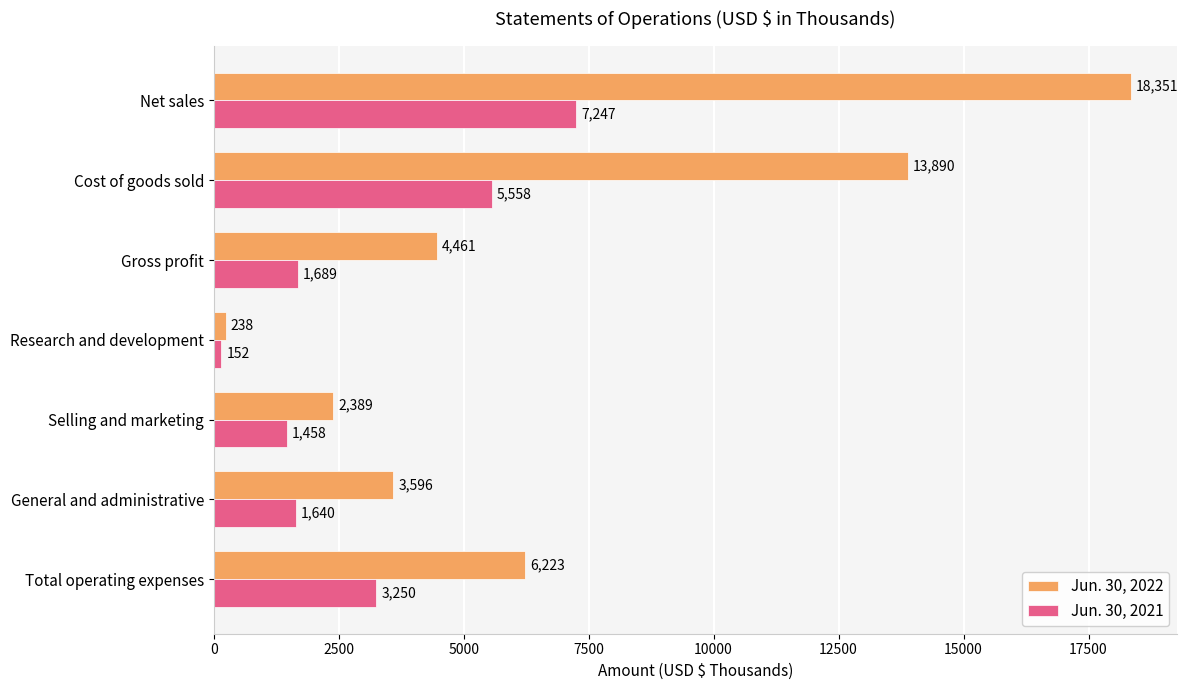

Where is Jun. 30, 2022 nearest to the value 9294?

Total operating expenses